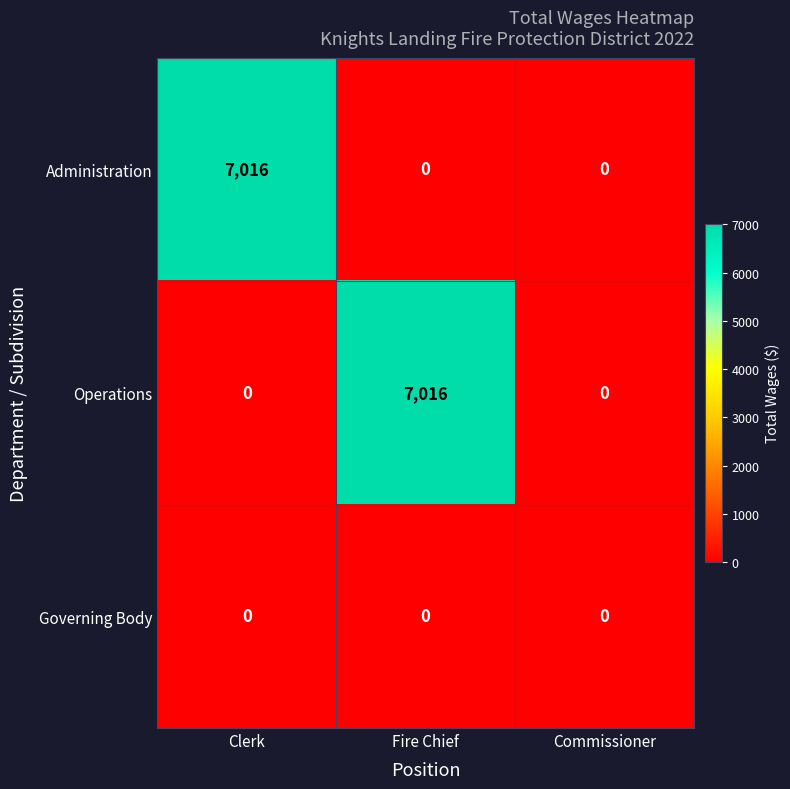

What is the maximum value shown in the chart?

7016